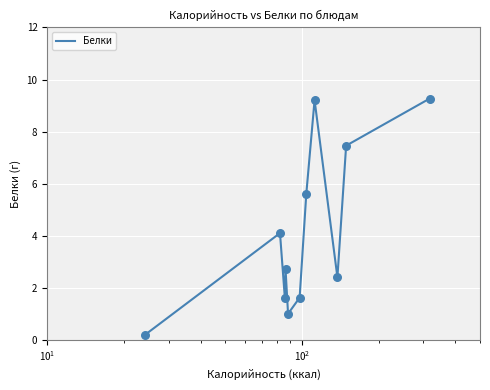

What is the difference between the maximum and minimum values?

9.1